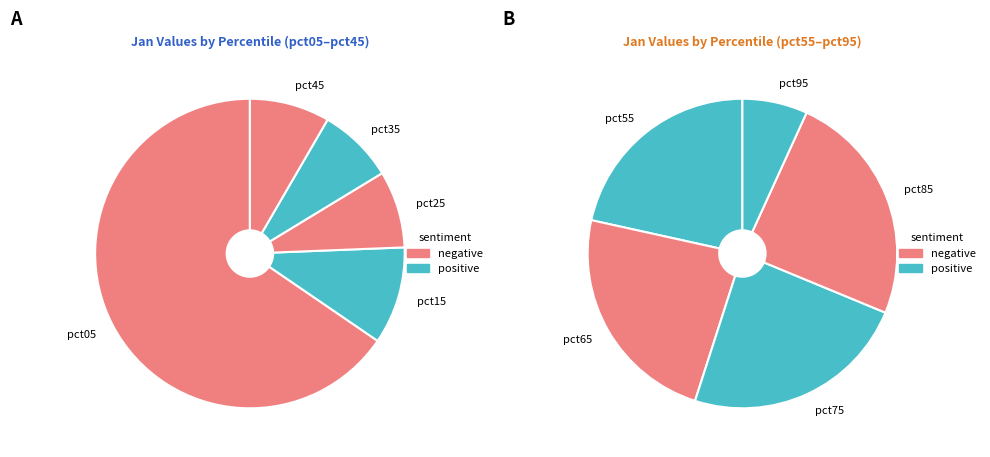

What is the largest slice in the pie chart?

pct05